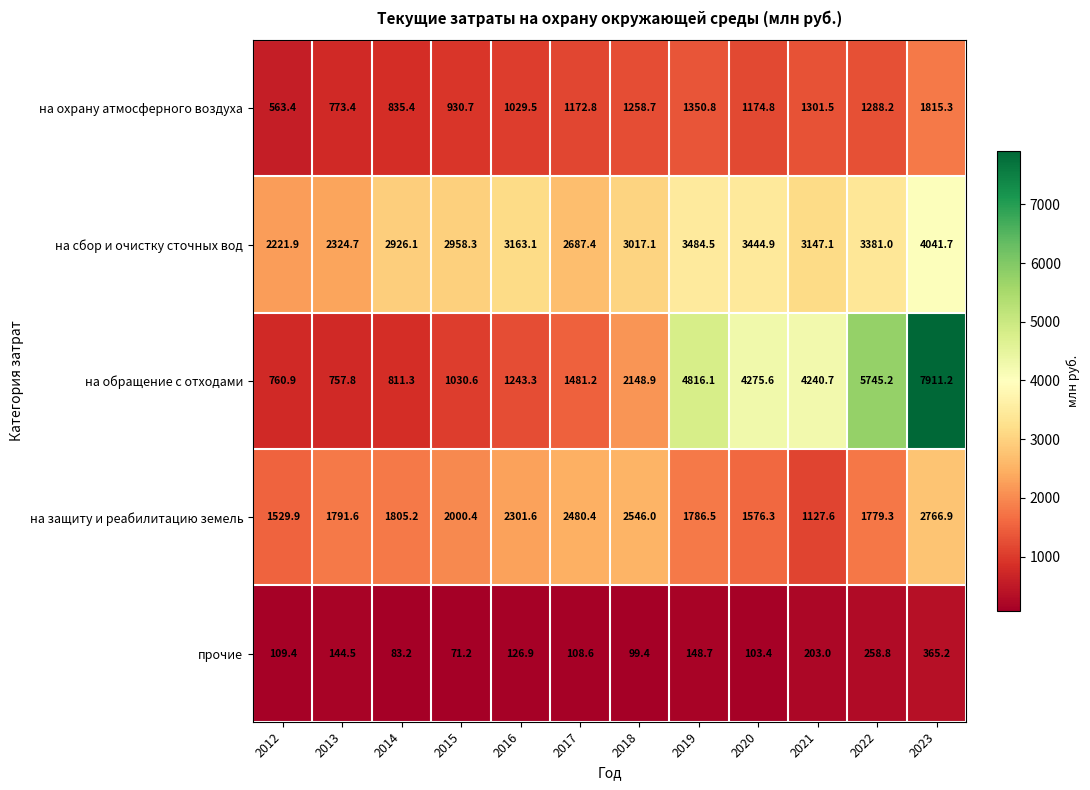

Which series has the largest range (max minus min)?

на обращение с отходами